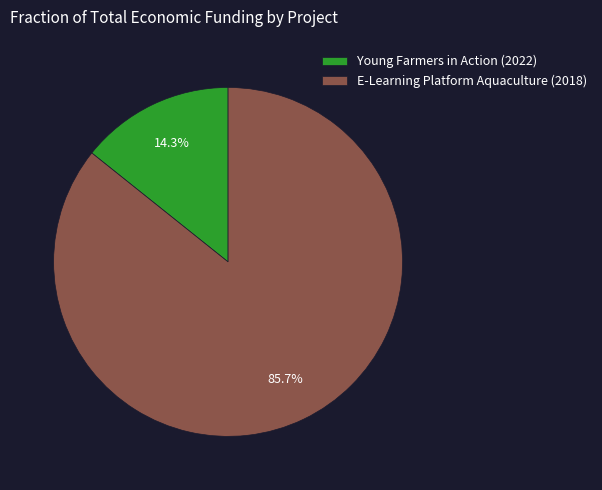

Which category has the smallest portion of the pie?

Young Farmers in Action (2022)